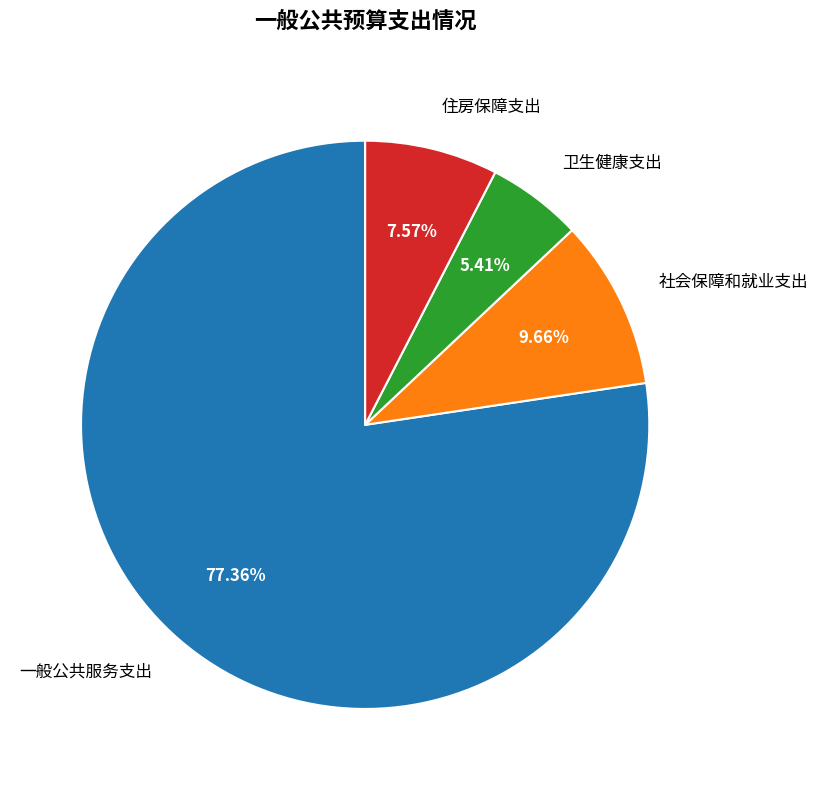

To the nearest percent, what is the difference between the 社会保障和就业支出 and 卫生健康支出 slice percentages?

4%